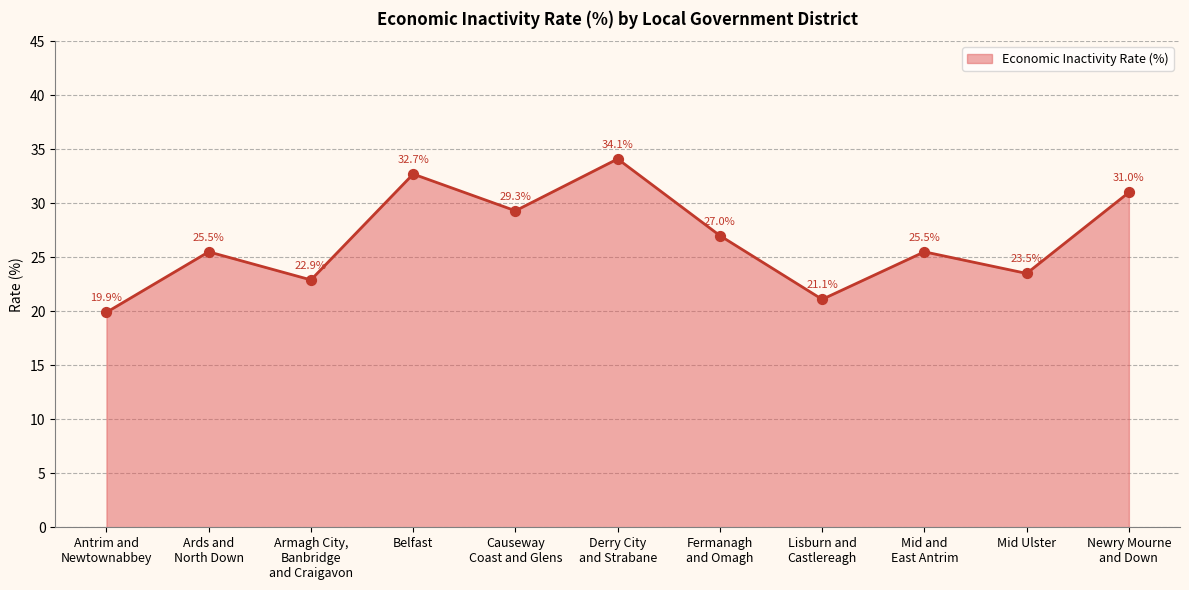

What is the change in value from Belfast to Derry City
and Strabane?

+1.4